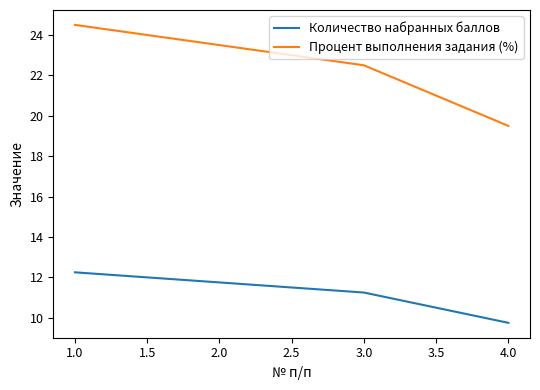

Which series has the largest total across all categories?

Процент выполнения задания (%)